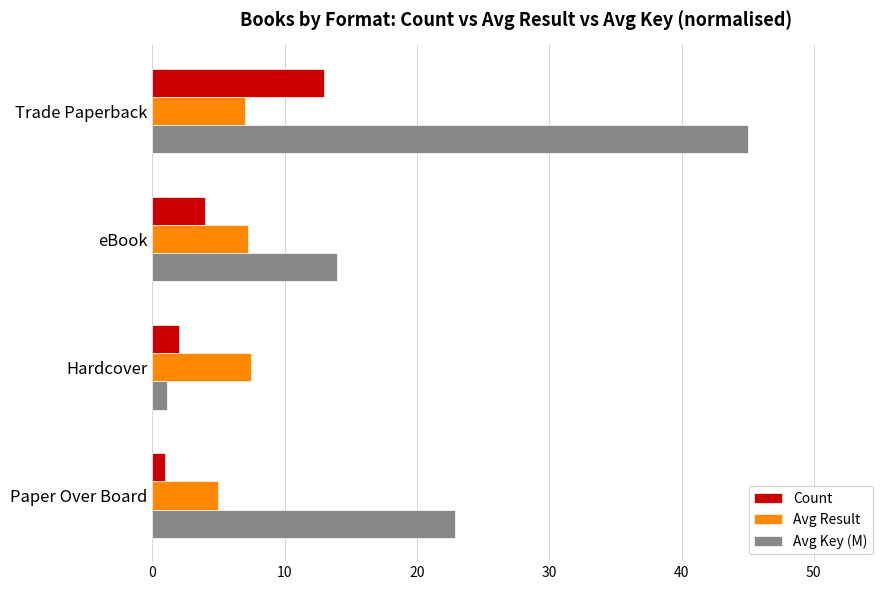

How many values in the Count series are below 4?

2